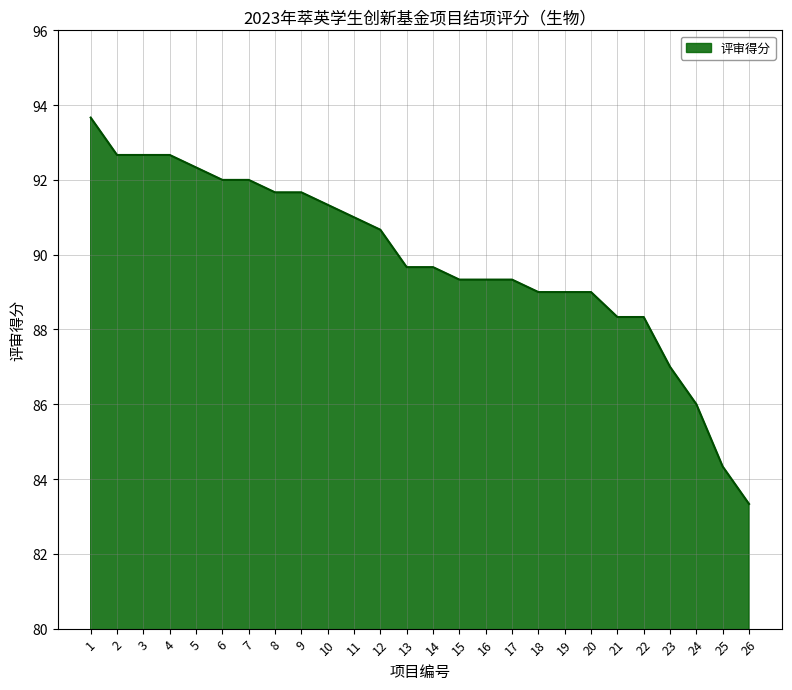

Is it true that the value at 25 is 84.3?

True